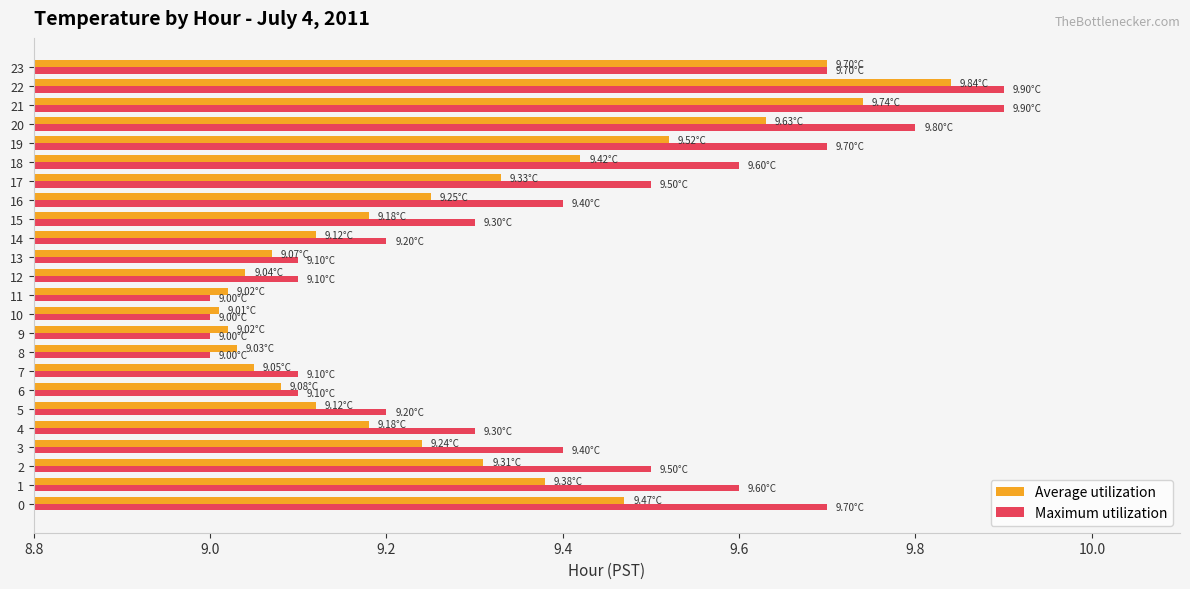

At 12, list the series in order from largest to smallest.

Maximum utilization, Average utilization